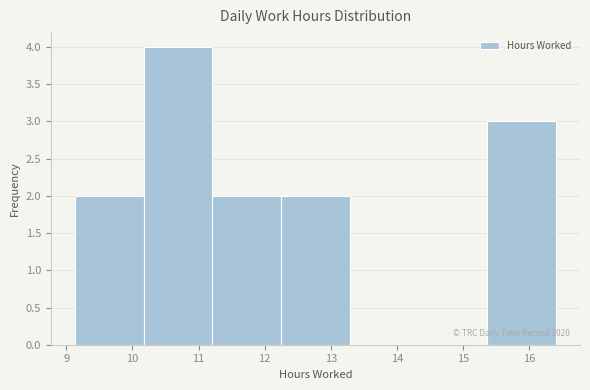

Over which range of the x-axis is the bar tallest?

10.2 to 11.2